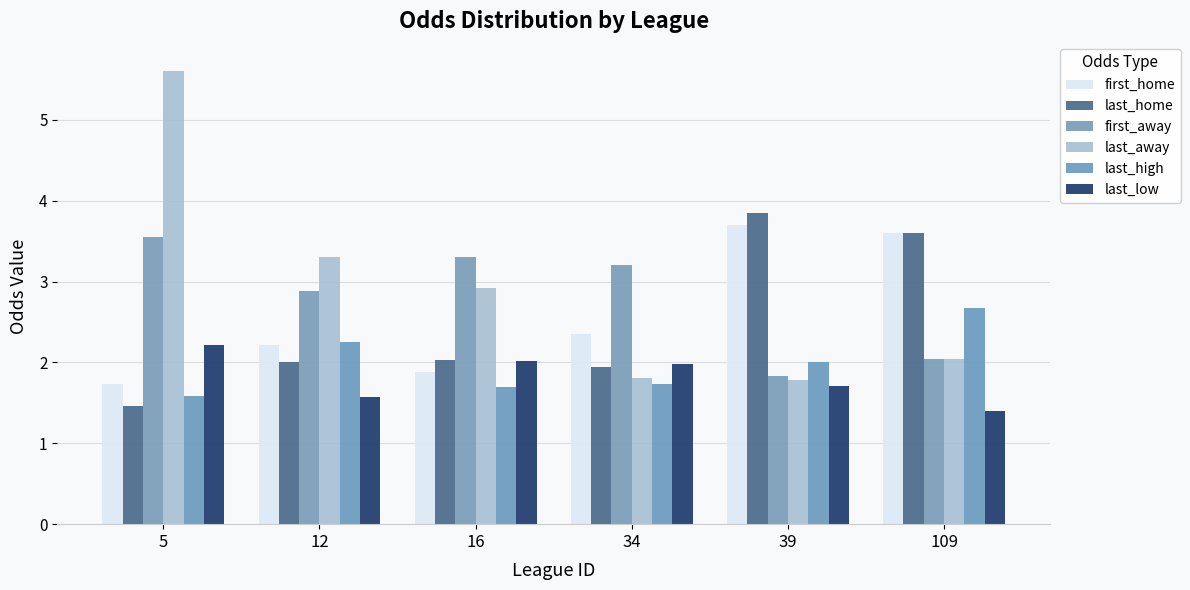

What is the approximate value of last_high at 39?

2.0